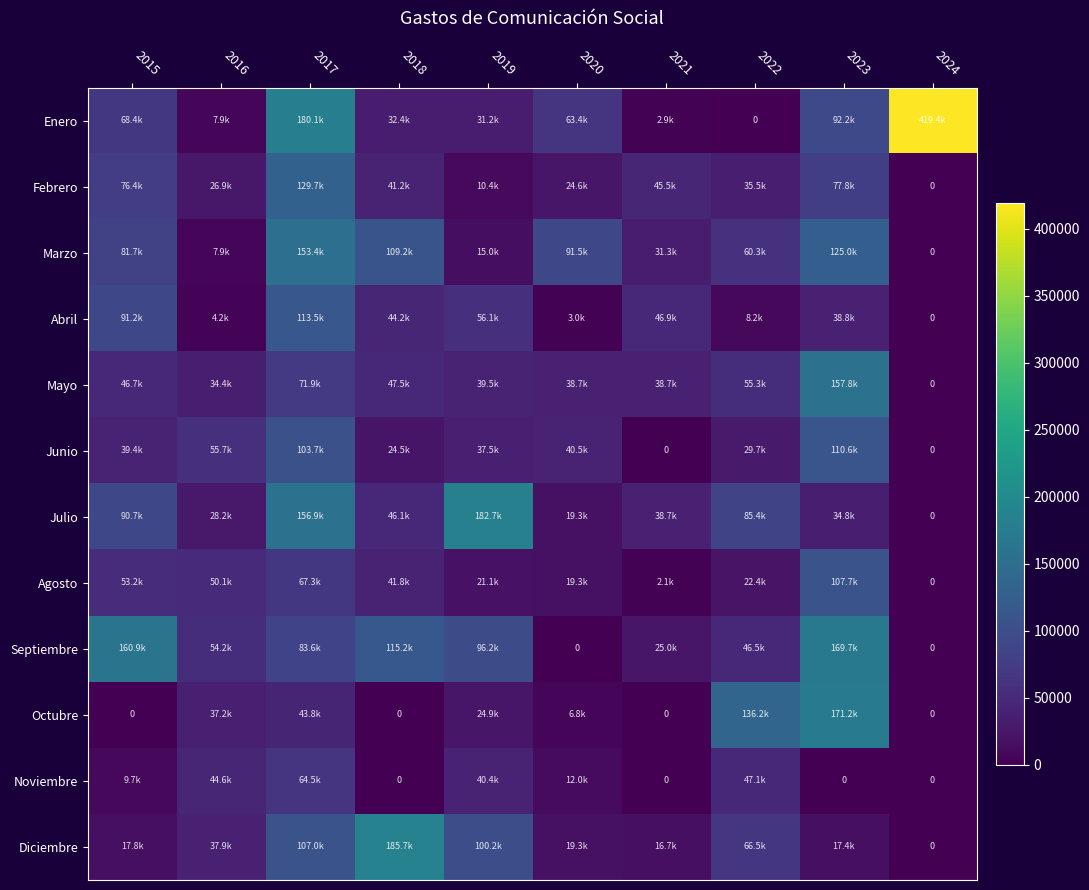

What value does the Septiembre series have at 2021?

25000.0